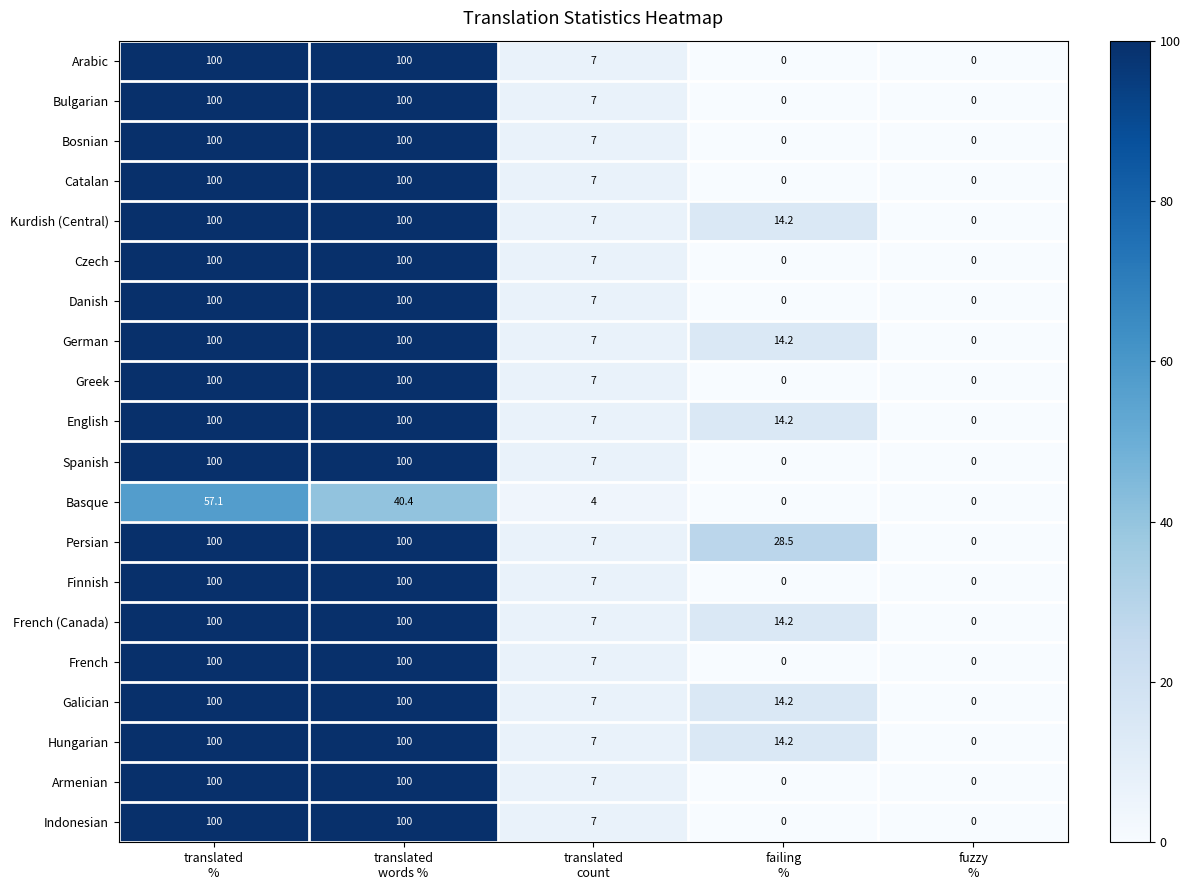

Which series has the largest total across all categories?

Persian